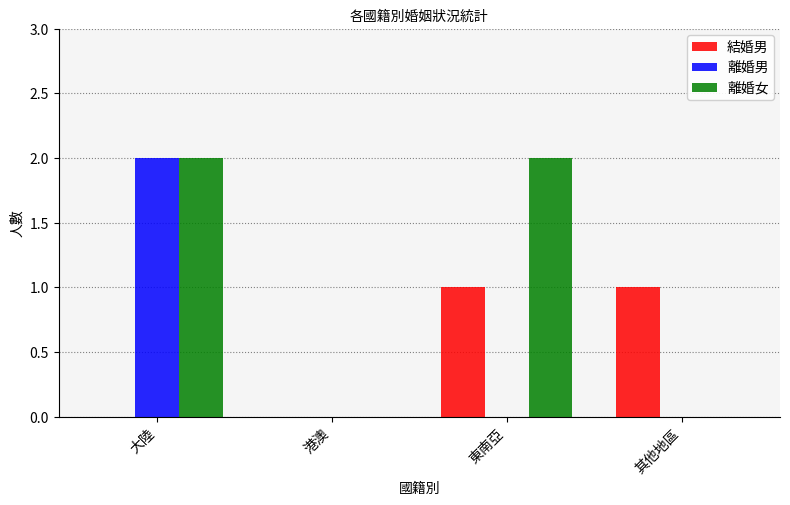

What are all the series names shown in the legend?

結婚男, 離婚男, 離婚女